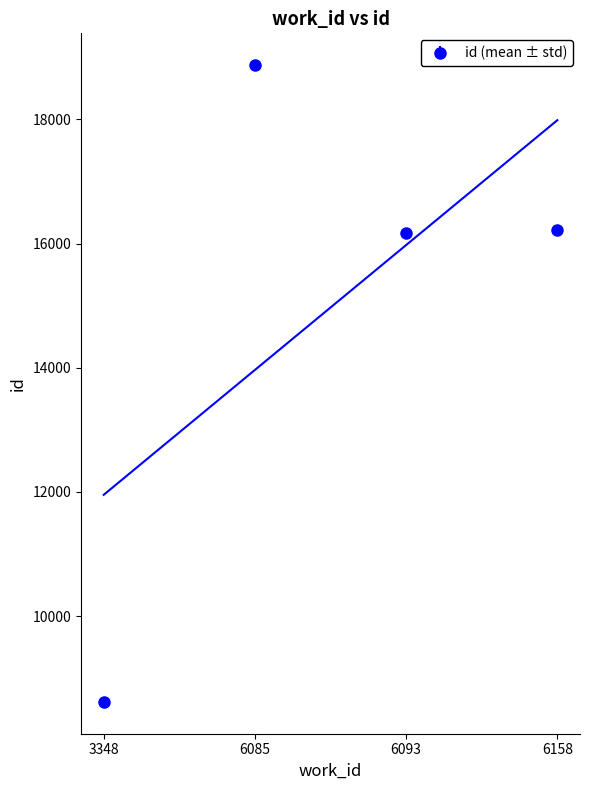

What is the value of the id (mean ± std) point at the 1st from the left?

8621.0